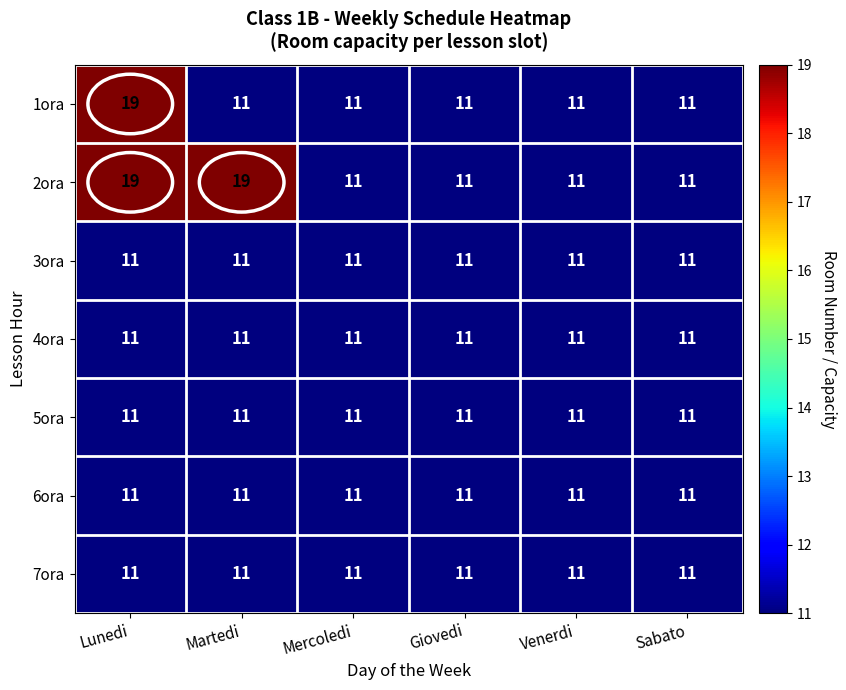

Count the number of data series in this chart.

7